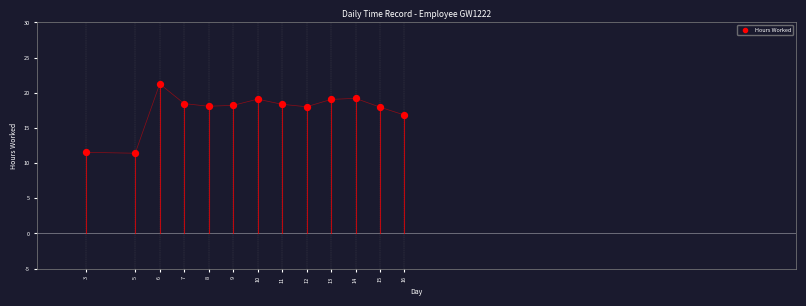

What Y value in the scatter plot is closest to 16?

16.8